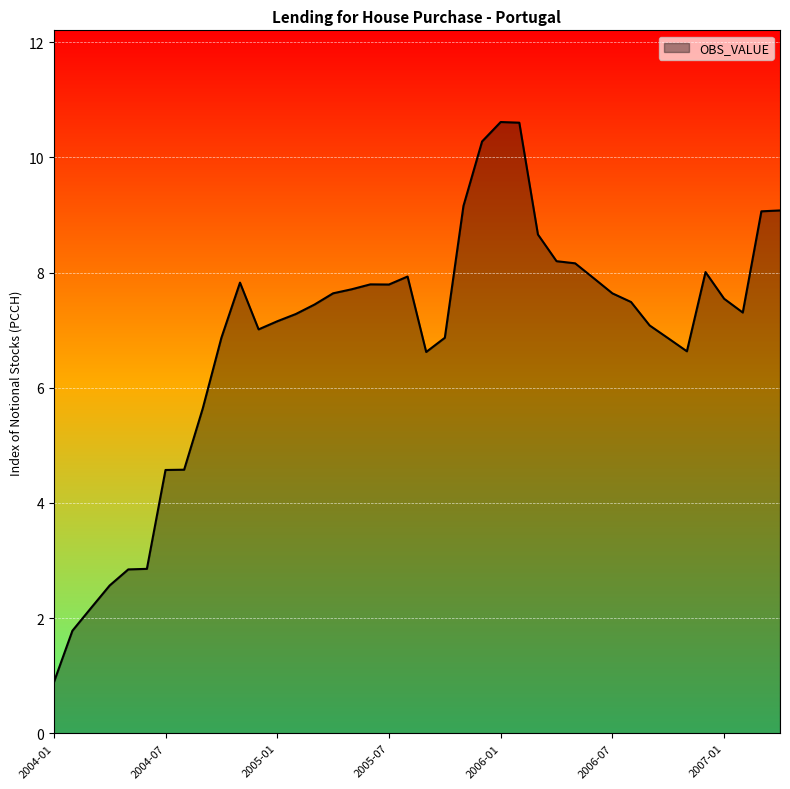

How many series are shown in this chart?

1